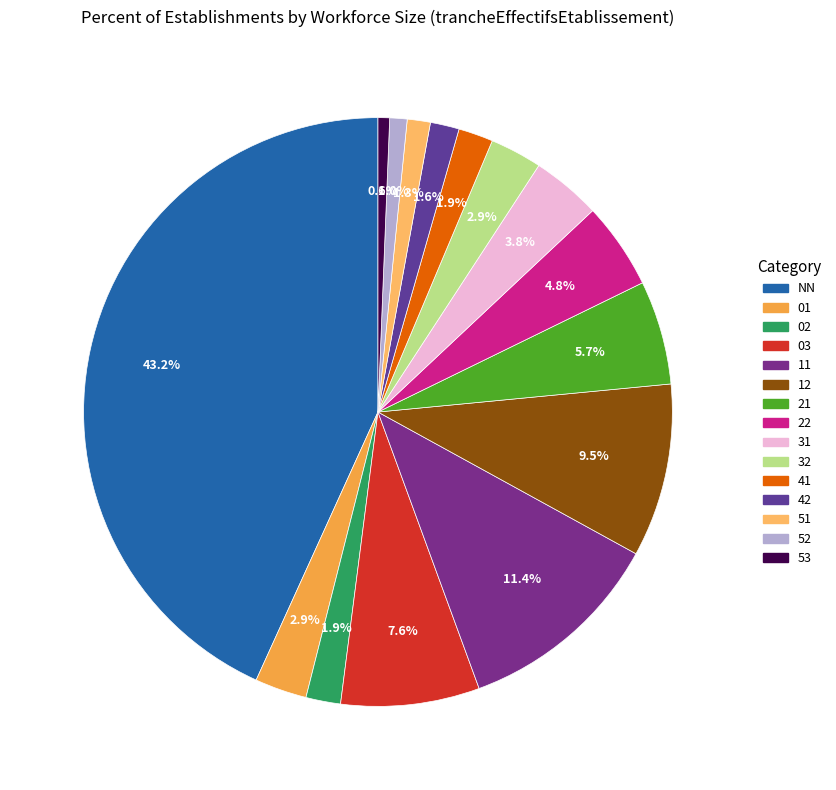

What is the change in value from 12 to 52?

-135